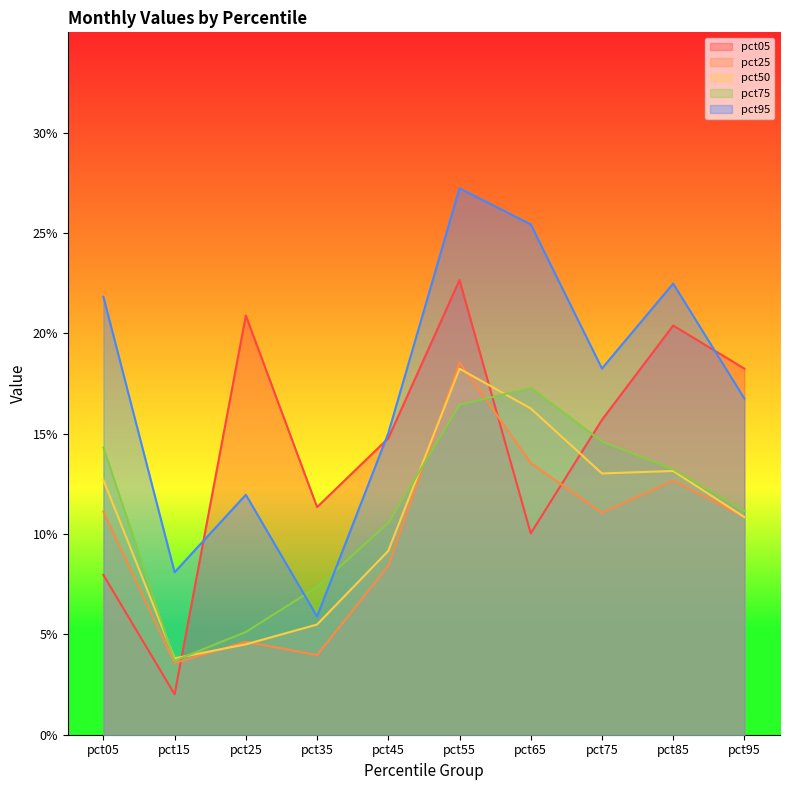

At which label does pct95 reach its minimum?

pct35